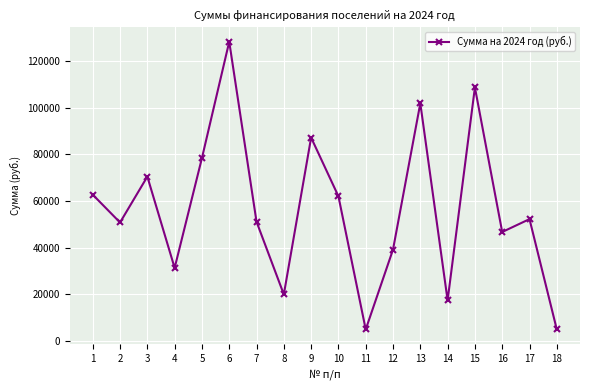

How many points are higher than both their immediate neighbors (excluding endpoints)?

6